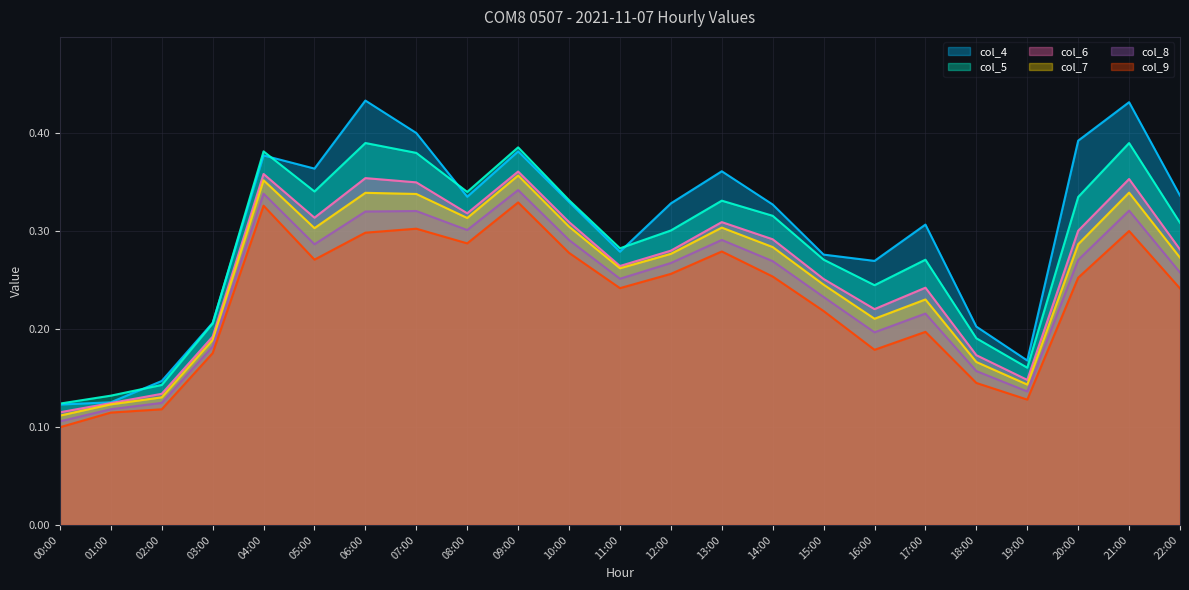

What is the label of the 1st point from the right?

22:00